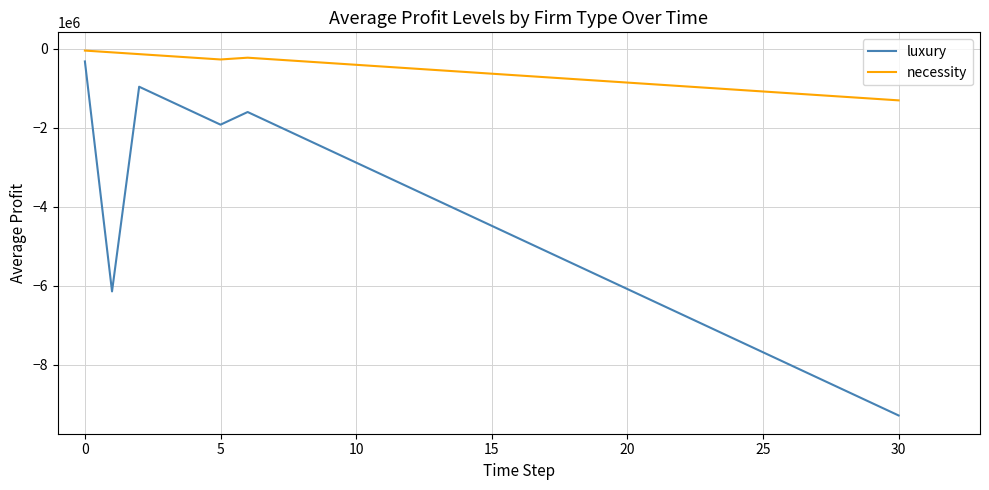

True or false: necessity and luxury intersect in this chart.

False